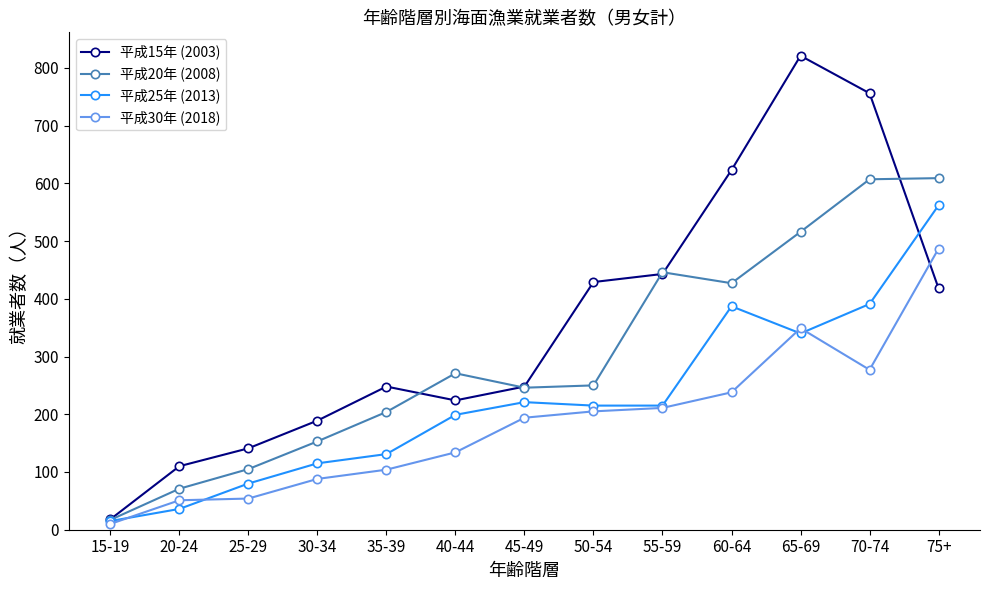

What is the difference between the 平成20年 (2008) values at 75+ and 30-34?

456